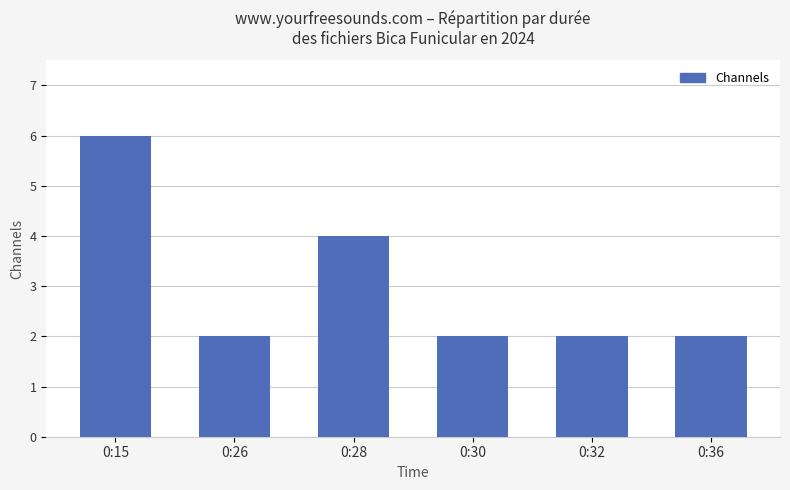

Approximately how many times larger is the value at 0:26 compared to 0:30?

1.0